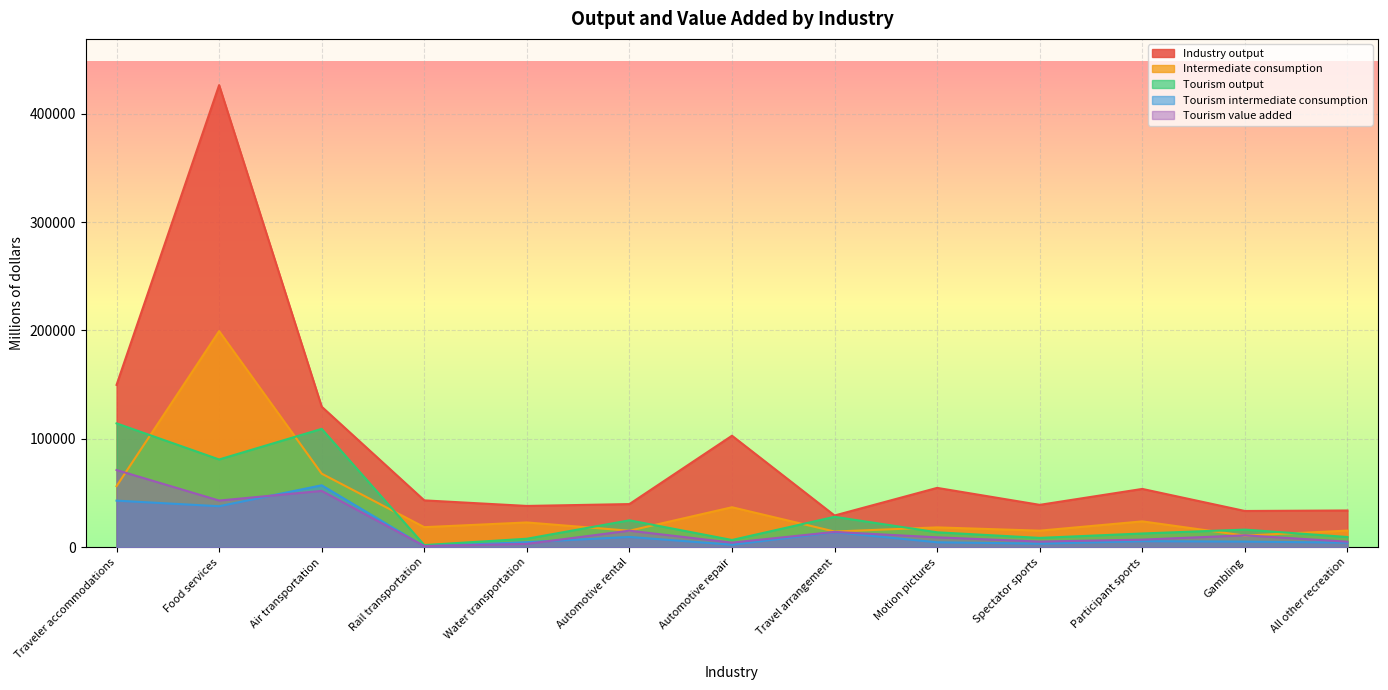

Is it true that Tourism value added equals 21812 at Food services?

False